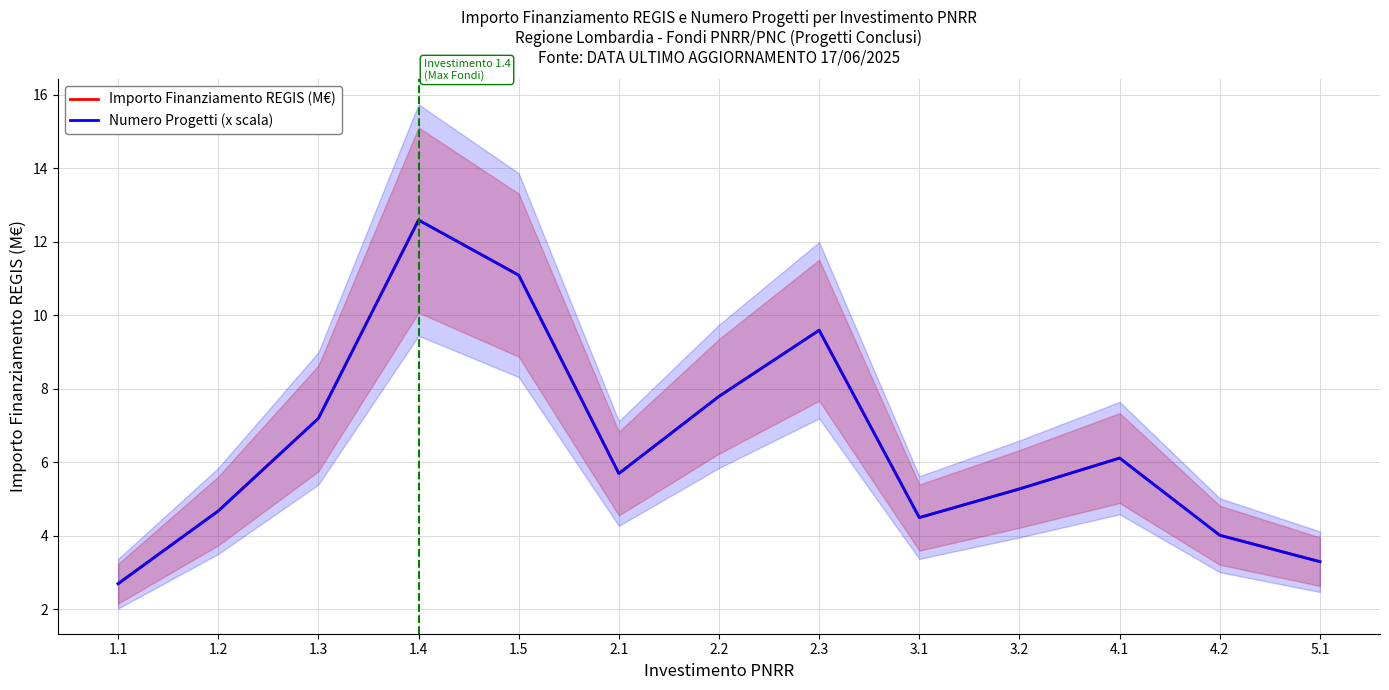

Which series ends up on top after the final intersection of Numero Progetti (x scala) and Importo Finanziamento REGIS (M€)?

Importo Finanziamento REGIS (M€)